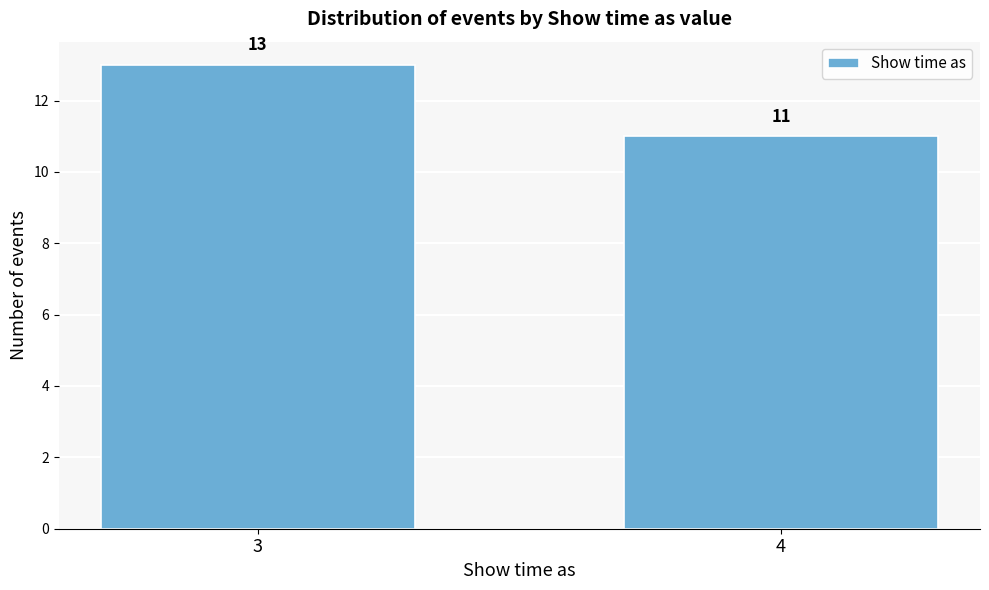

Reading left to right, extract all data points from this chart.

13	11